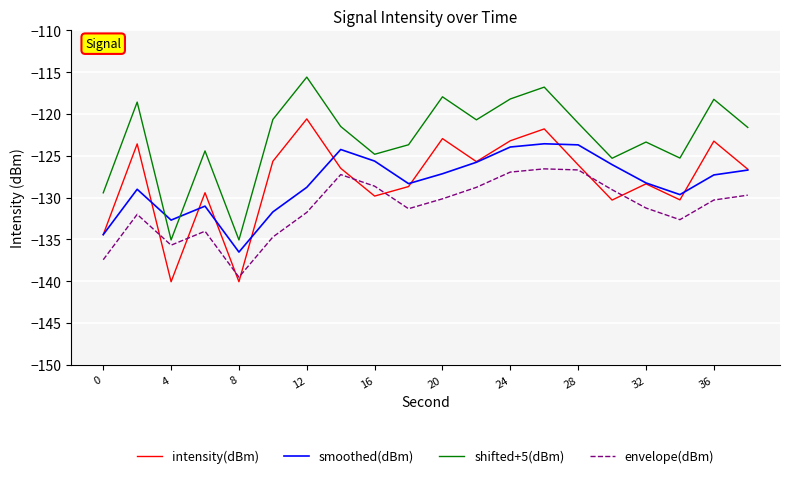

True or false: shifted+5(dBm) and intensity(dBm) cross at least once.

False